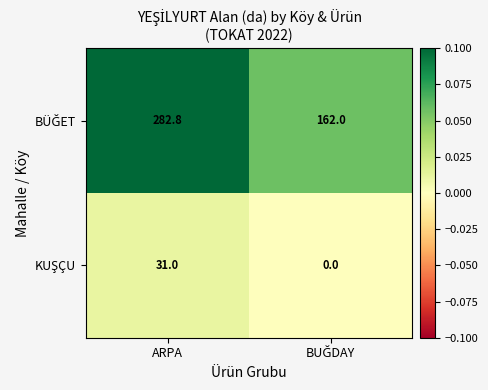

What is the difference between the highest and lowest values at ARPA?

251.8